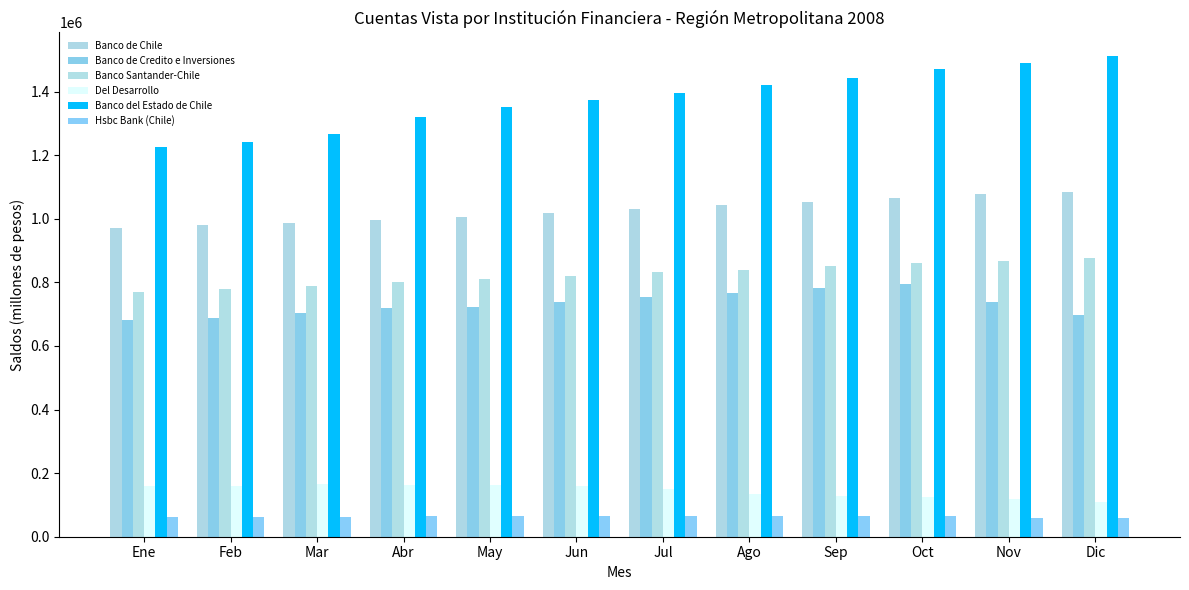

What value does the Del Desarrollo series have at Ago?

134201